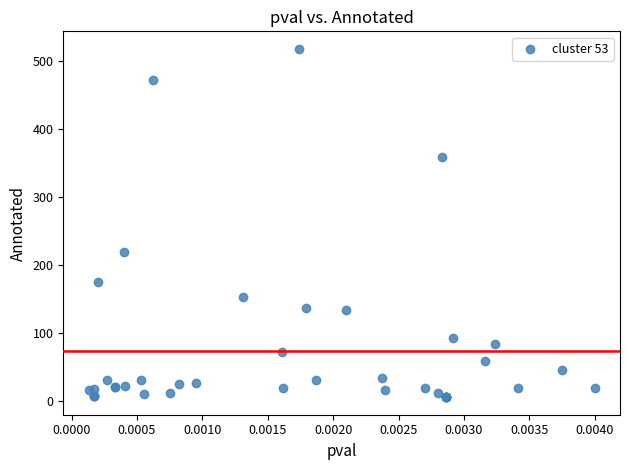

What Y value in the scatter plot is closest to 261?

219